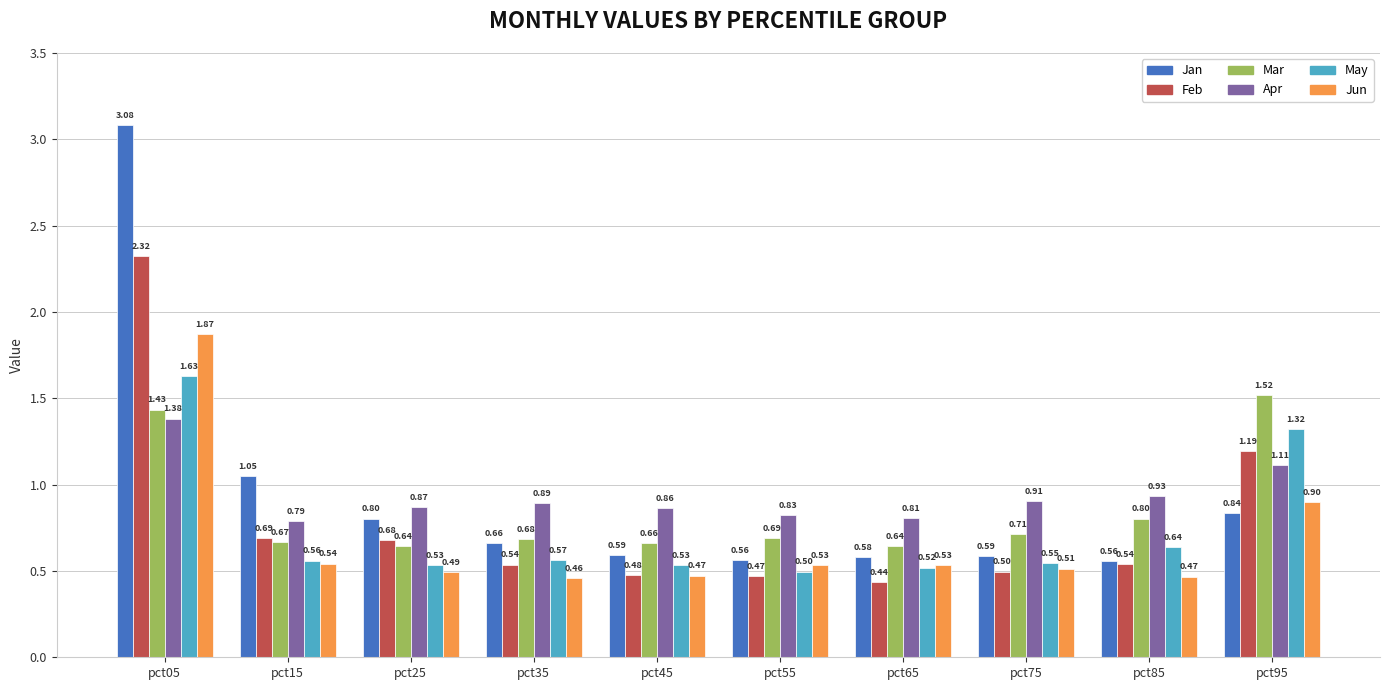

Which series has the widest spread of values?

Jan